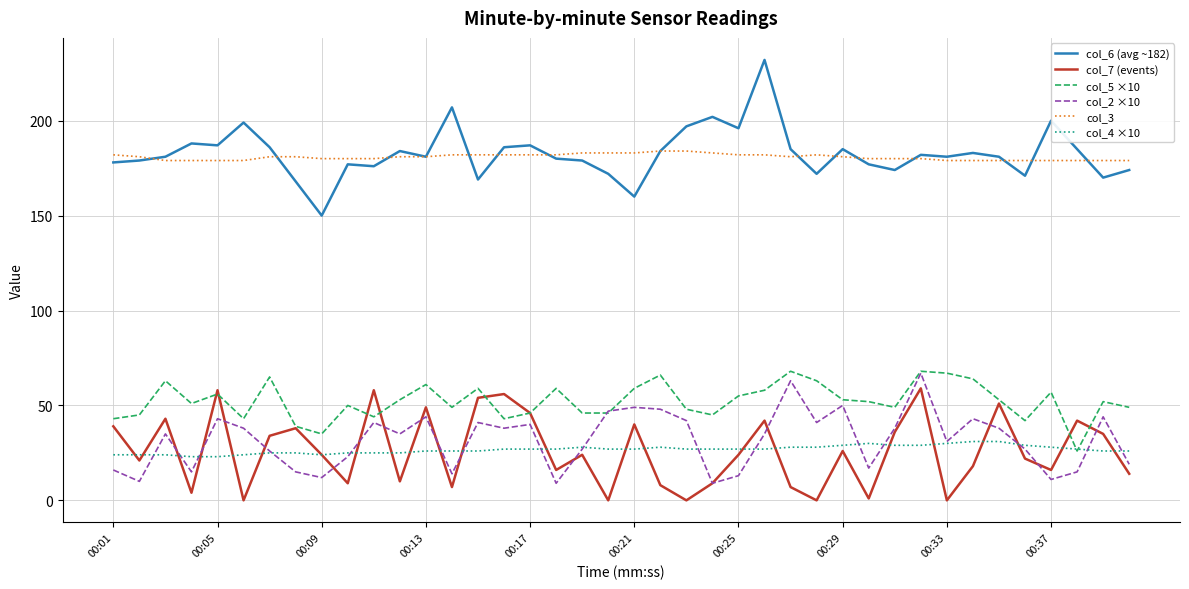

True or false: col_5 ×10 and col_3 cross at least once.

False